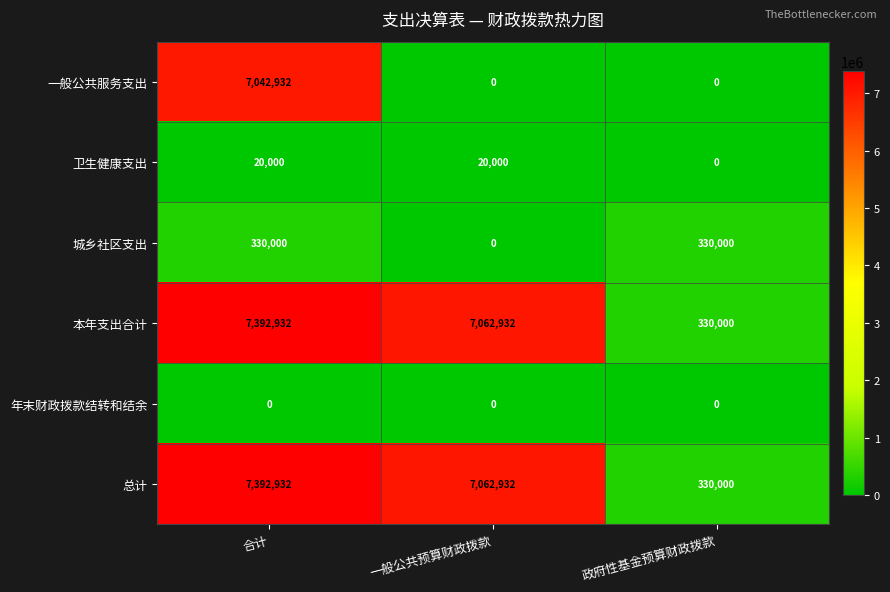

List the labels in order of 本年支出合计 value, largest first.

合计, 一般公共预算财政拨款, 政府性基金预算财政拨款